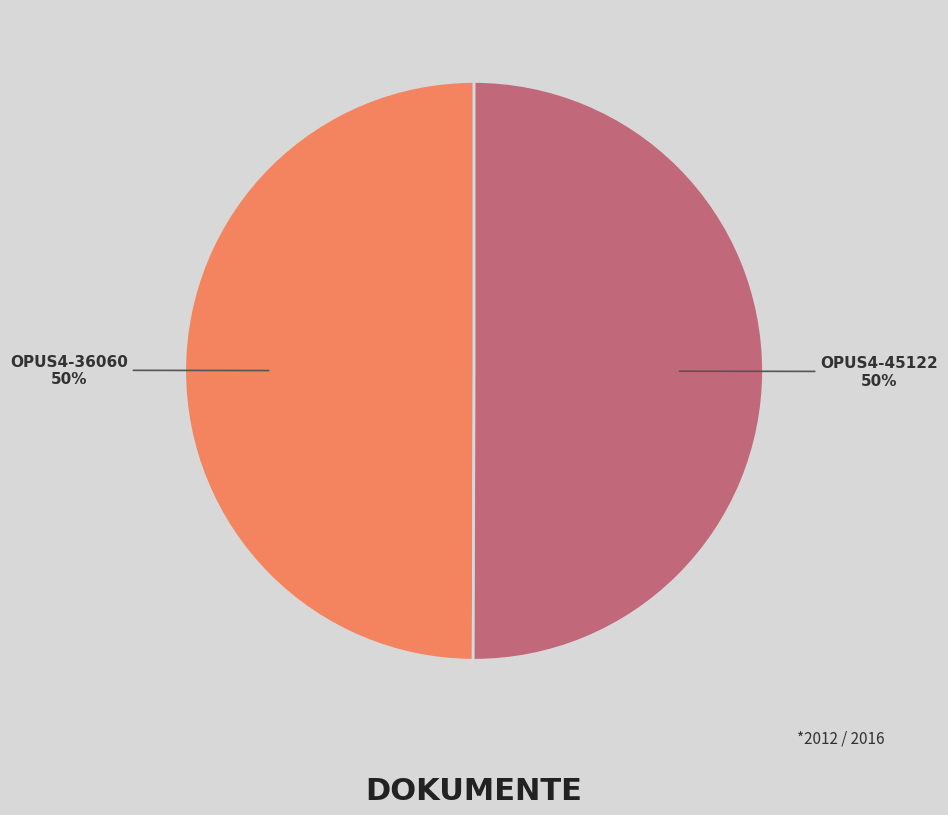

Is the sum of OPUS4-45122 and OPUS4-36060 greater than half?

Yes